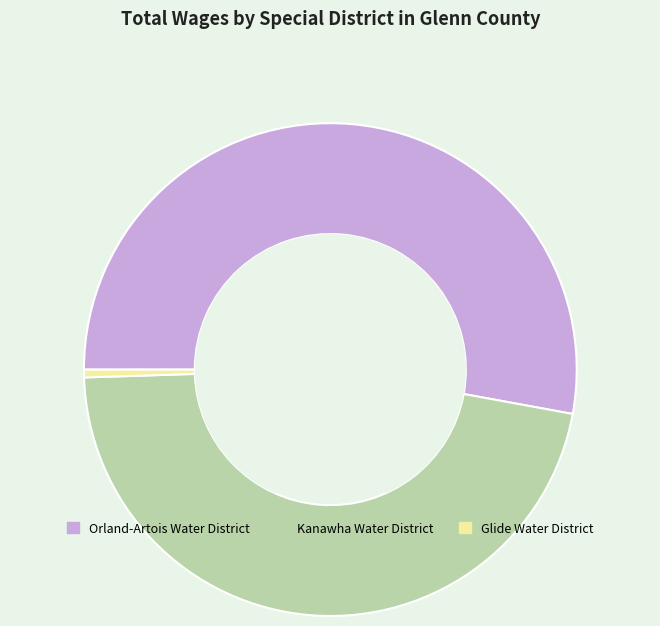

Which has a higher value, Kanawha Water District or Glide Water District?

Kanawha Water District